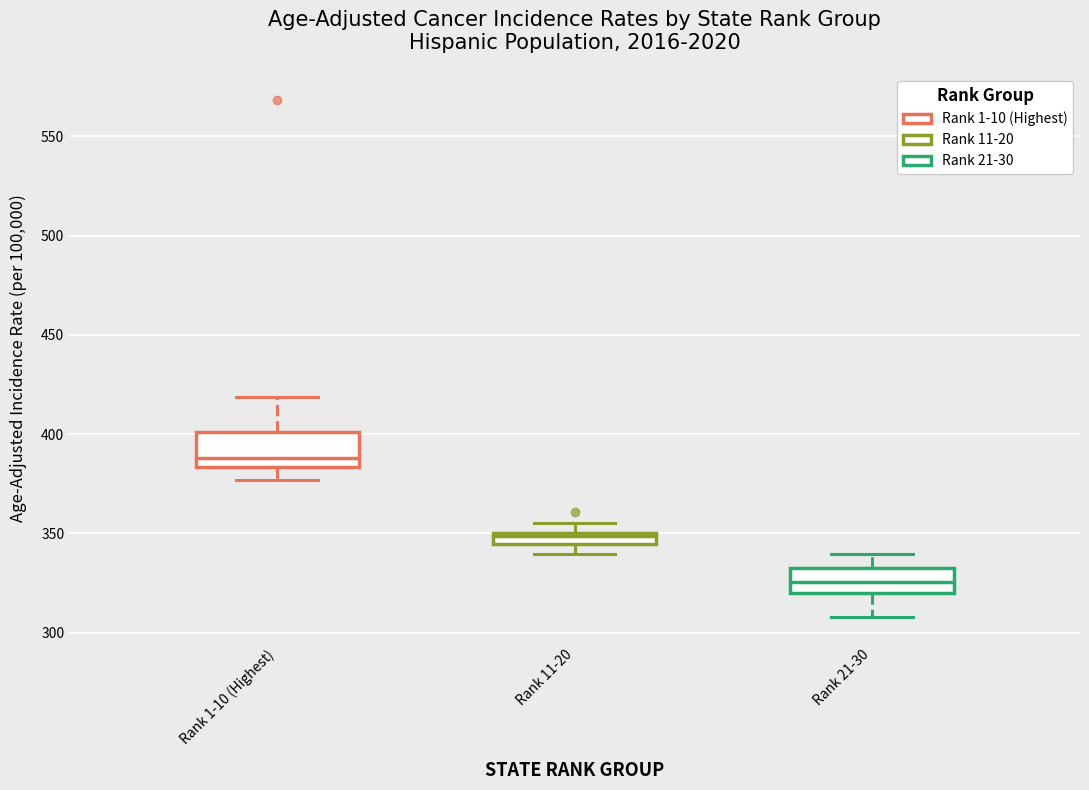

Where is the lower edge of the box for Rank 11-20 on the y-axis? The values are not printed on the chart, so give them approximately, as read against the axis.

345